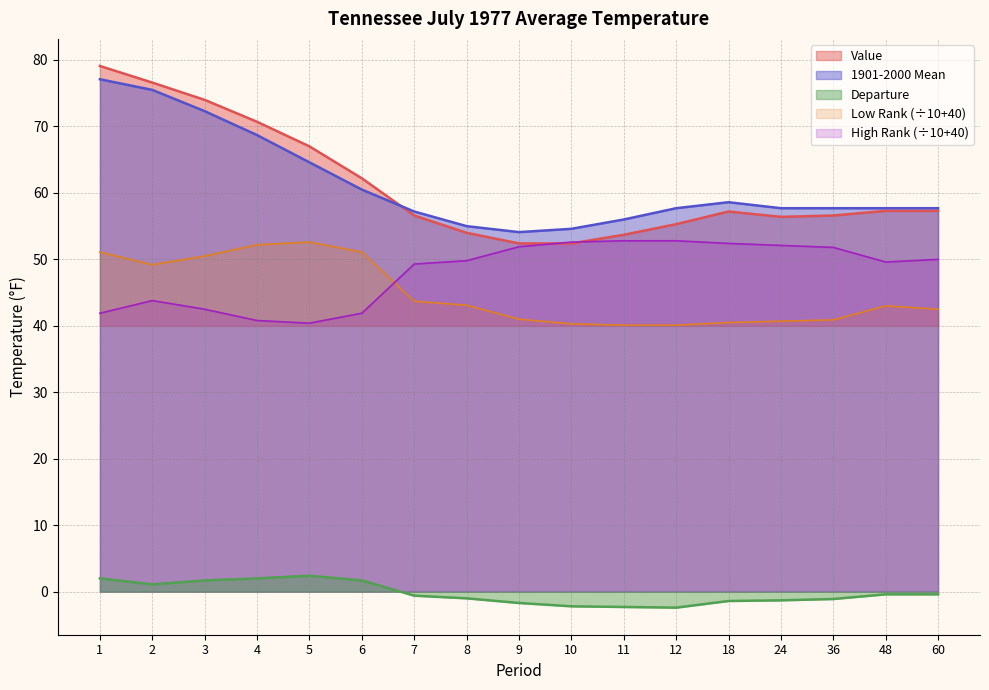

What is the difference between the High Rank values at 8 and 11?

3.0